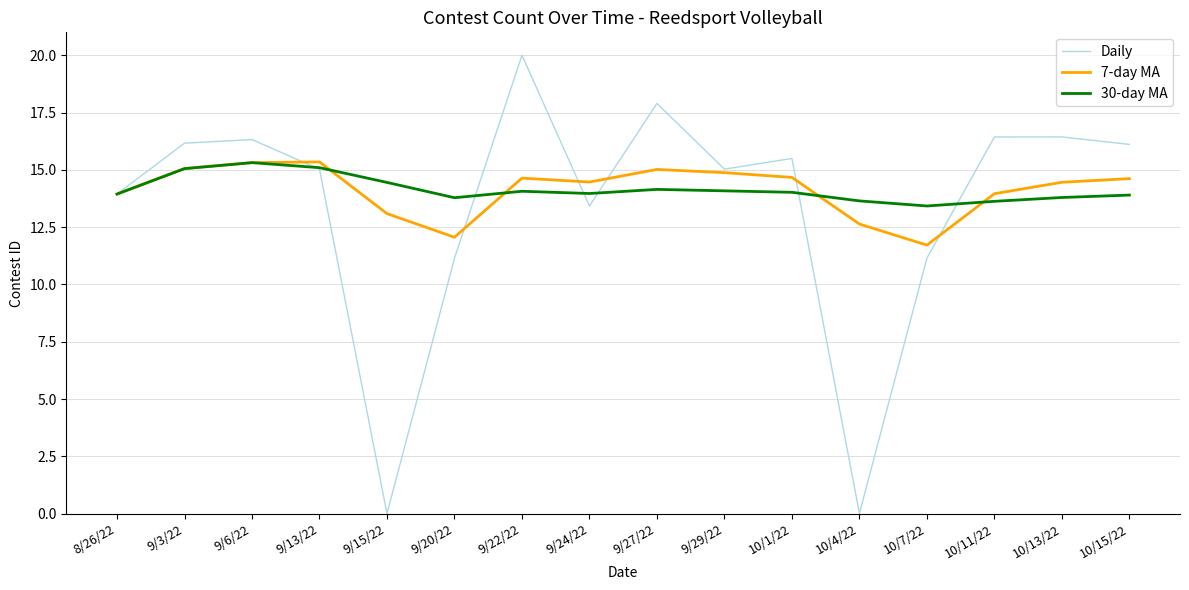

The value of 30-day MA at 10/1/22 is 5.0. True or false?

False